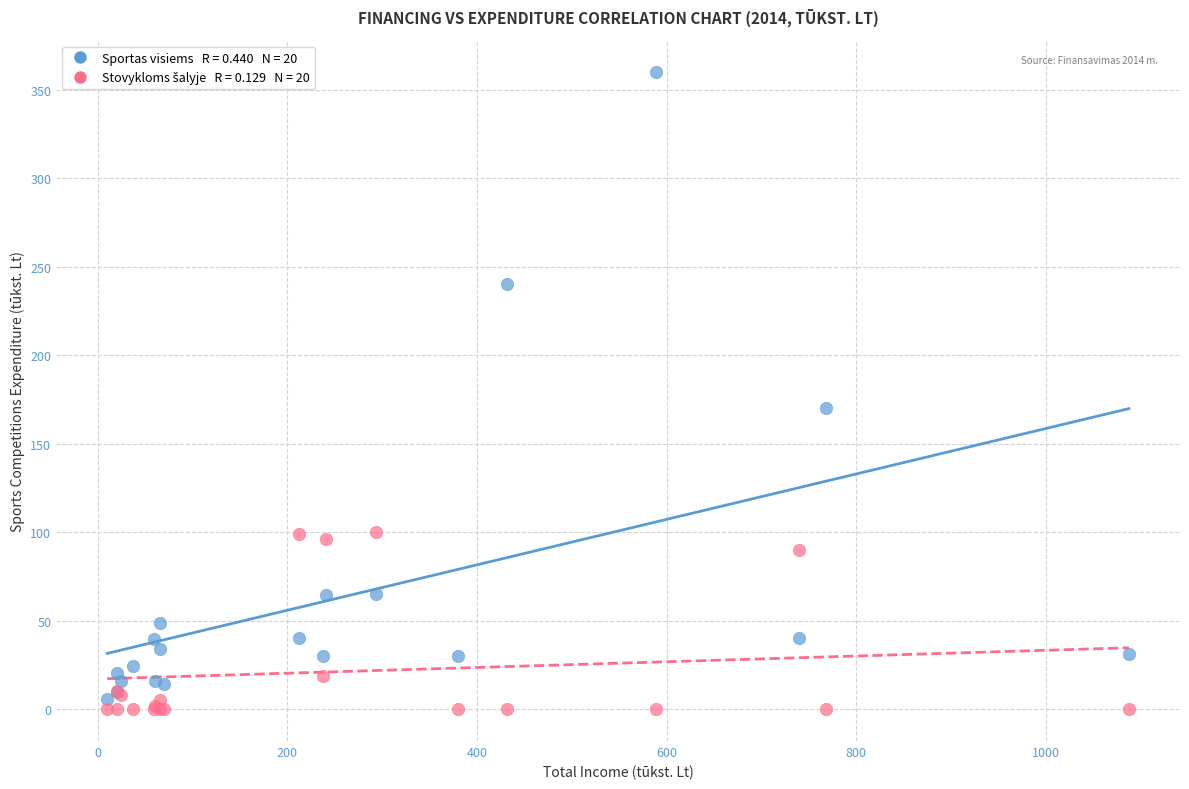

Across all series, what Y value is closest to 179?

170.0